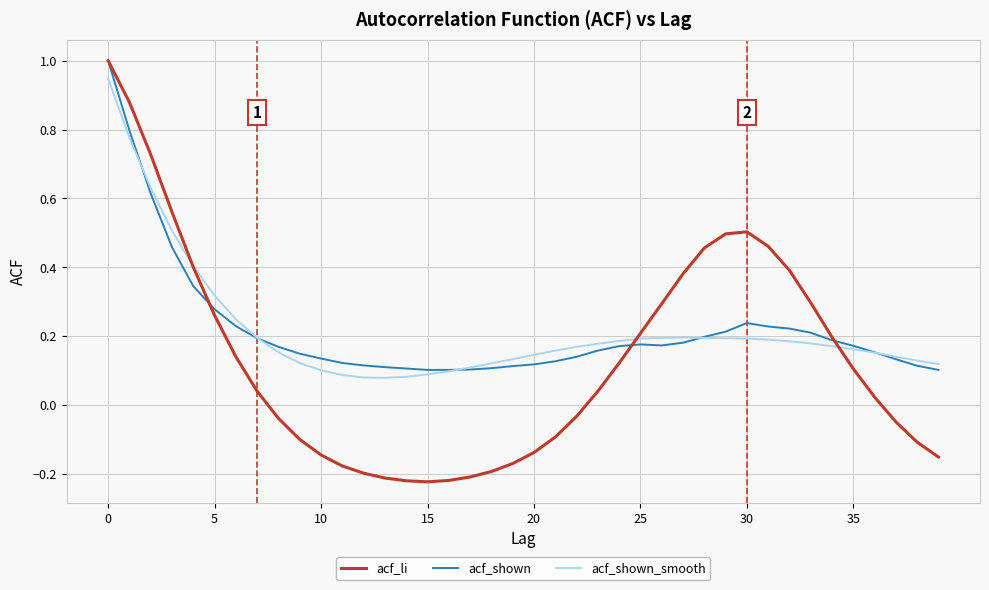

How many values in acf_li are above zero?

22